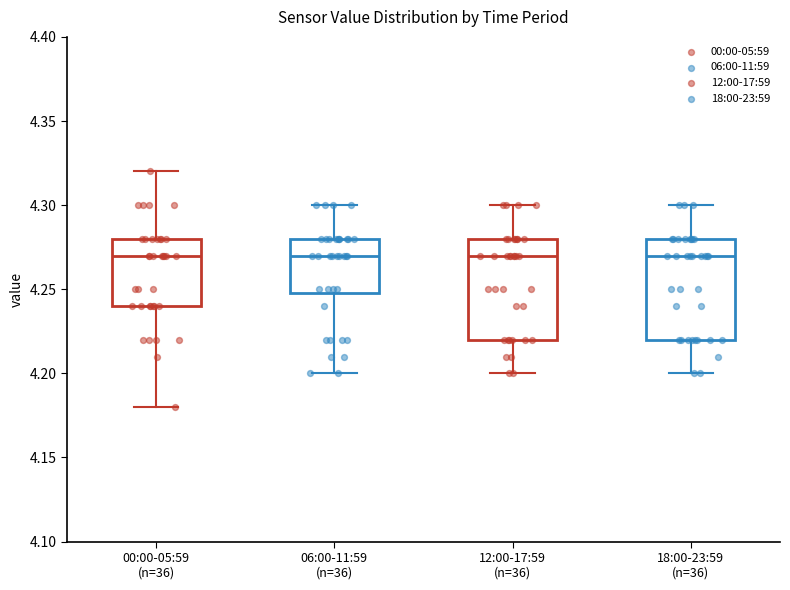

Reading left to right, transcribe this box plot: for each box, give where its median line is, the range the box spans, and where its two whiskers end, as read against the y-axis. The values are not printed on the chart, so give them approximately, as read against the axis.

00:00-05:59 (n=36): median 4.27, box 4.24 to 4.28, whiskers 4.18 to 4.32
06:00-11:59 (n=36): median 4.27, box 4.25 to 4.28, whiskers 4.20 to 4.30
12:00-17:59 (n=36): median 4.27, box 4.22 to 4.28, whiskers 4.20 to 4.30
18:00-23:59 (n=36): median 4.27, box 4.22 to 4.28, whiskers 4.20 to 4.30